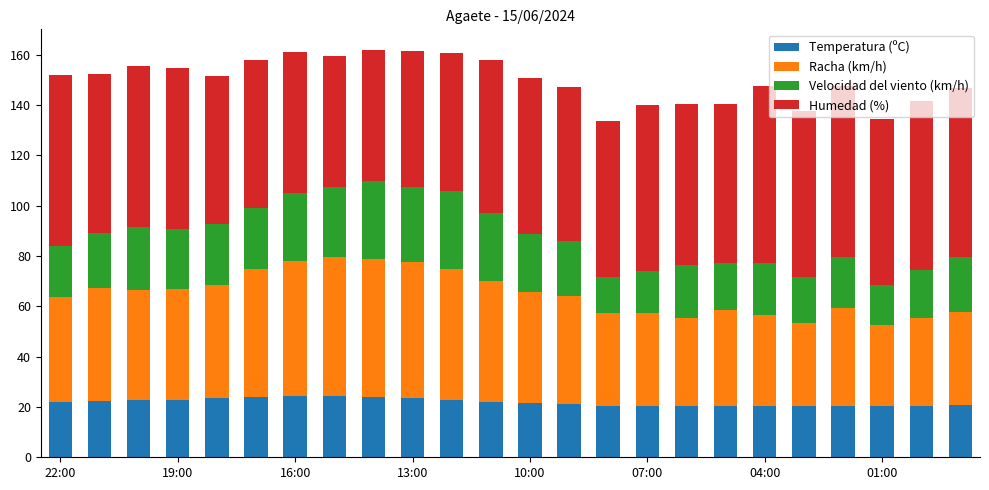

What is the minimum value for Temperatura (ºC)?

20.2